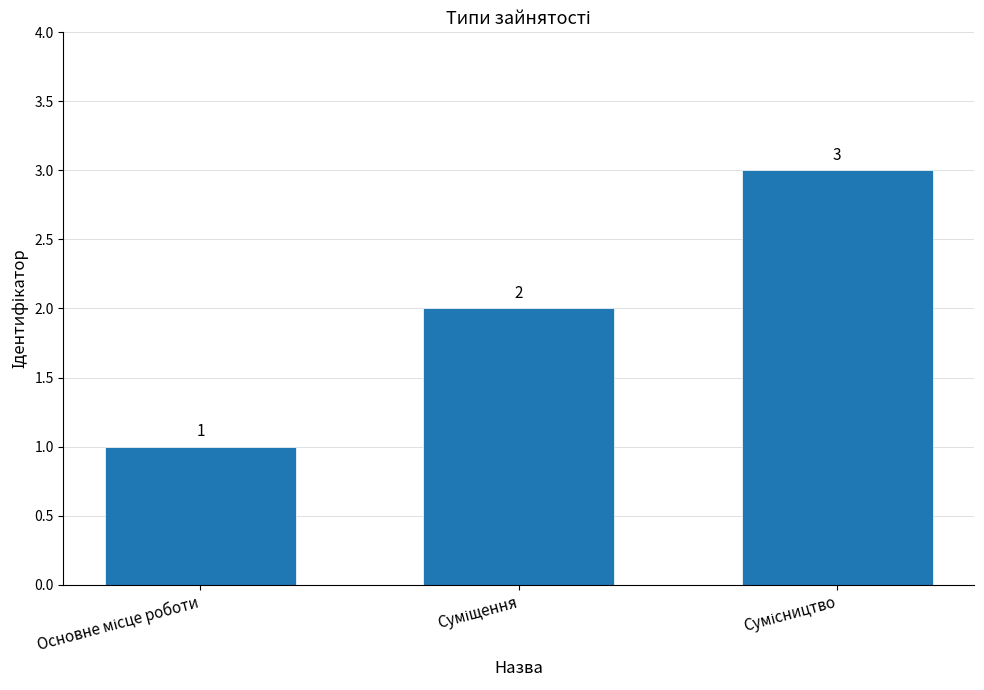

What is the value of the 1st bar from the left?

1